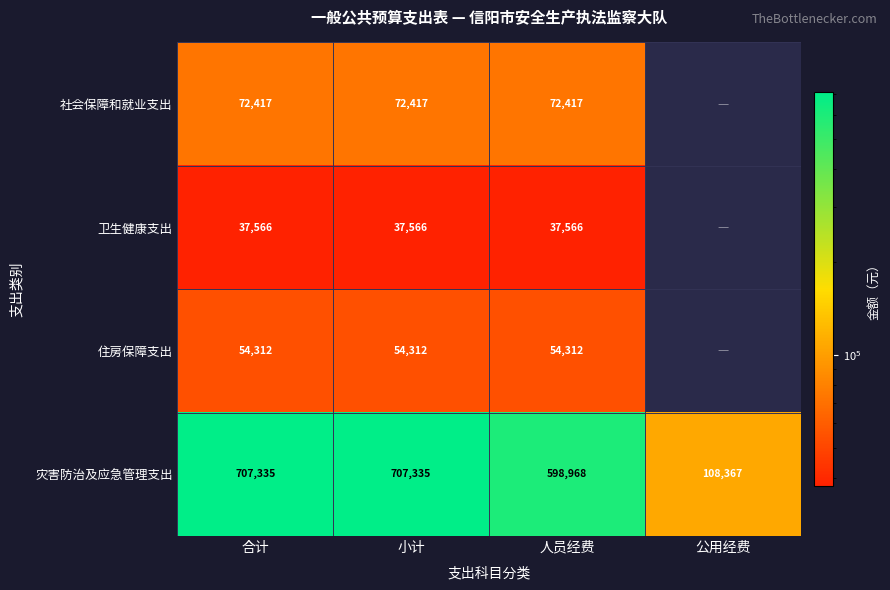

At 小计, list the series in order from smallest to largest.

卫生健康支出, 住房保障支出, 社会保障和就业支出, 灾害防治及应急管理支出